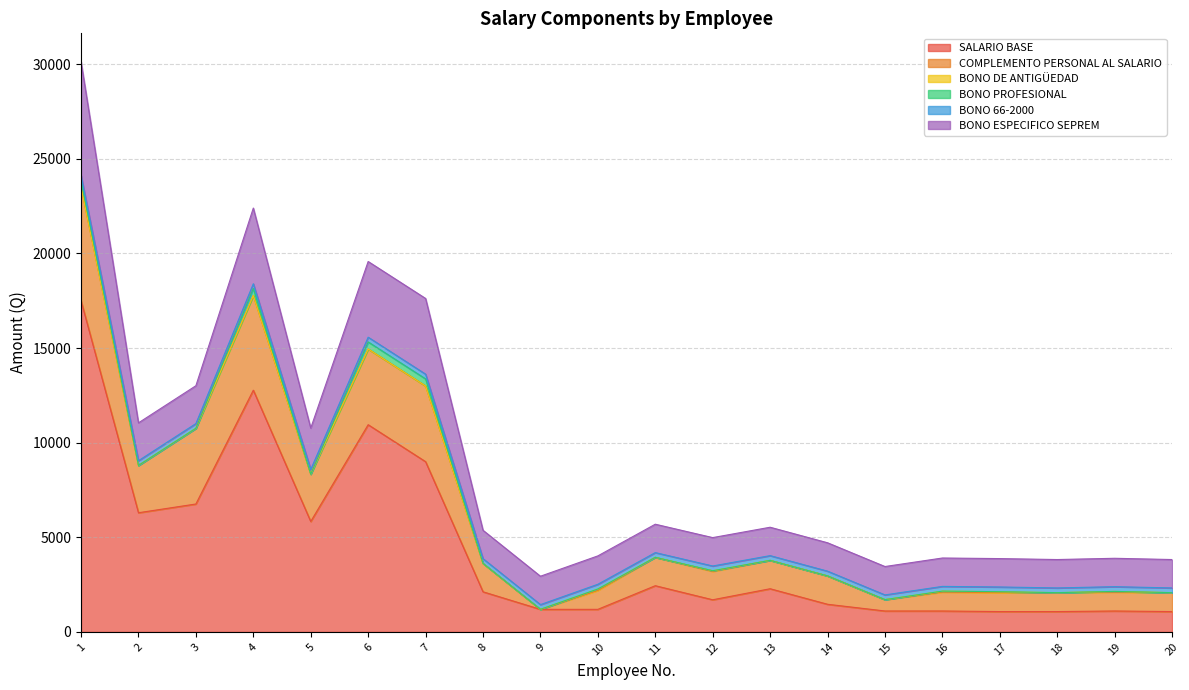

What is the difference between the highest and lowest values at 8?

2120